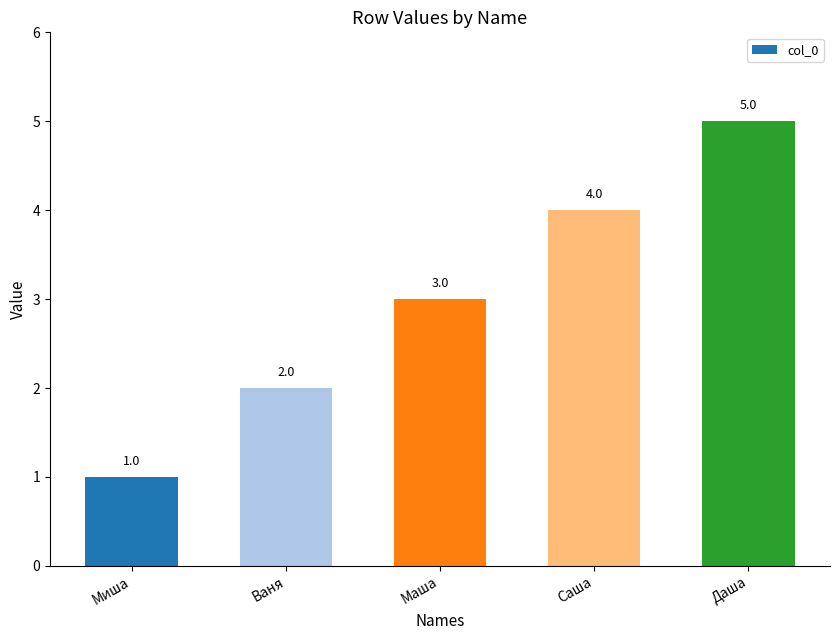

At which label is the value closest to 3?

Маша